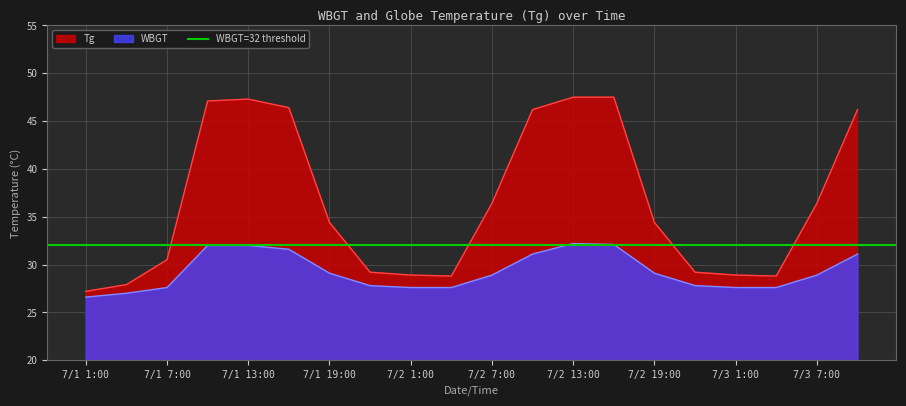

What is the spread (max minus min) of values at 7/1 19:00?

5.3